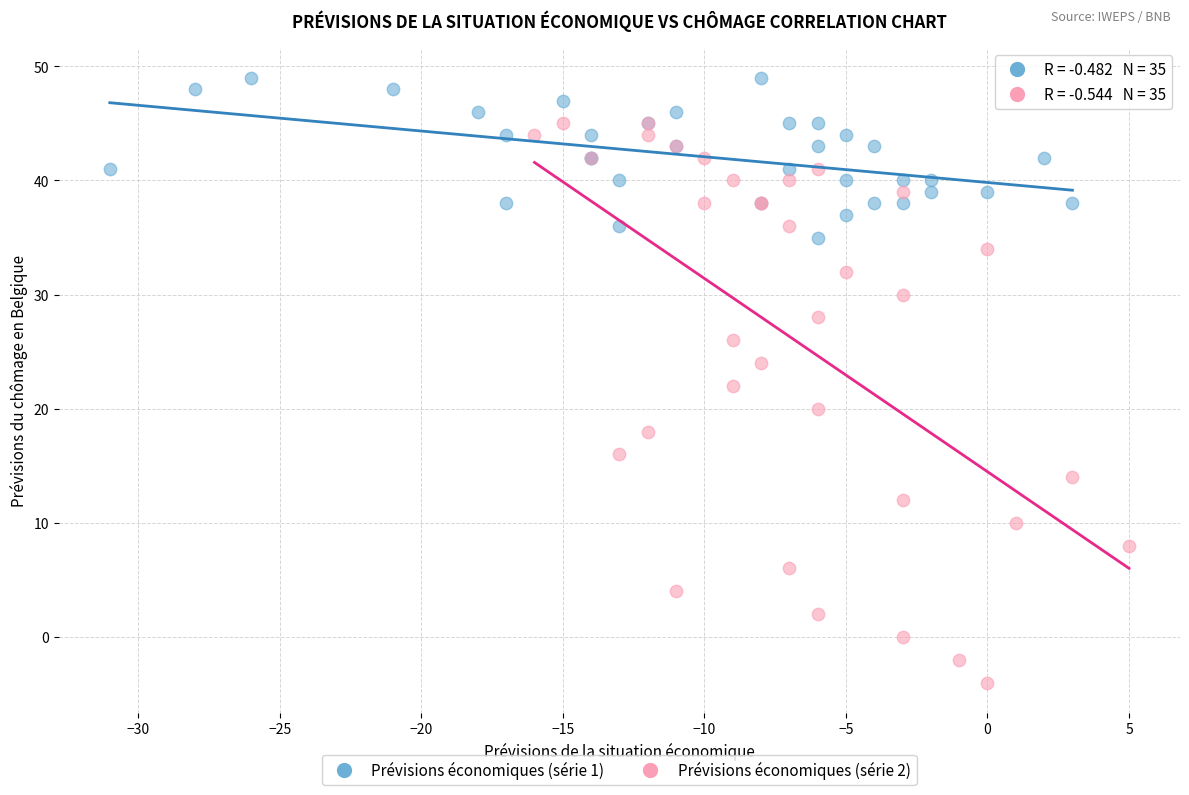

Which series reaches the maximum Y coordinate?

Prévisions économiques (série 1)